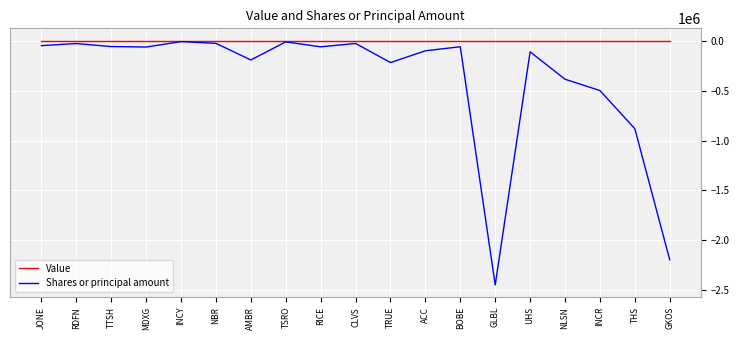

Does the chart have visible grid lines?

Yes